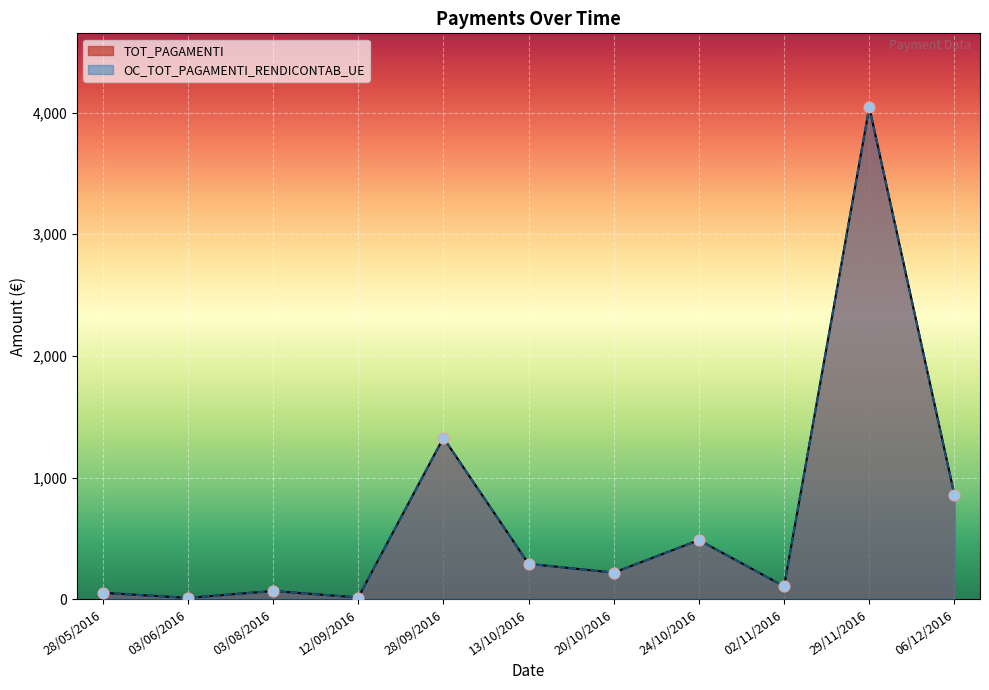

Is the value of OC_TOT_PAGAMENTI_RENDICONTAB_UE at 28/05/2016 greater than the value of TOT_PAGAMENTI at 28/05/2016?

No